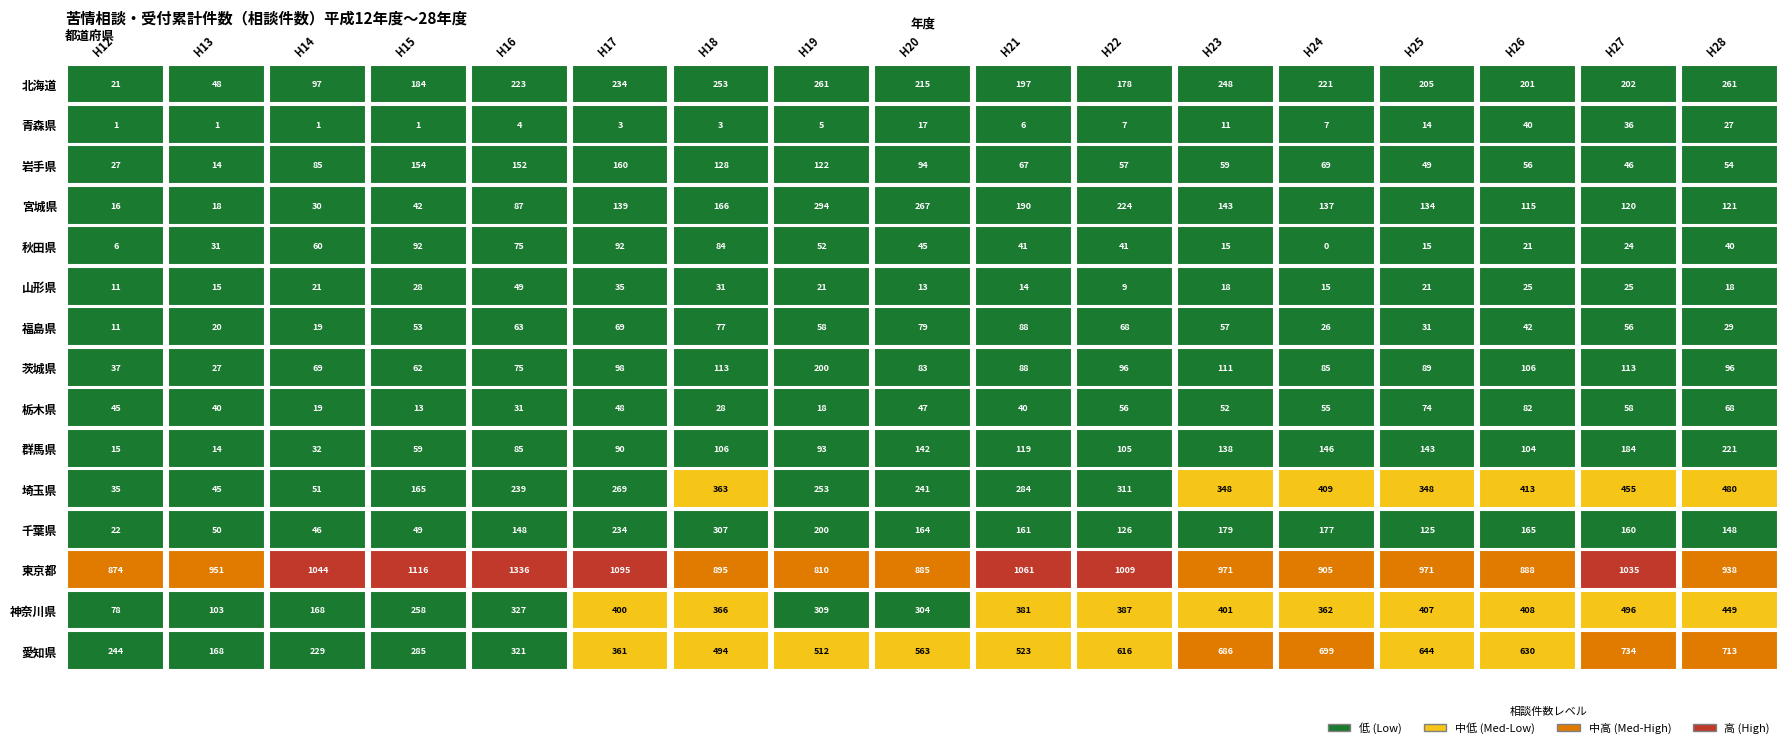

What is the average value of the 千葉県 series?

145